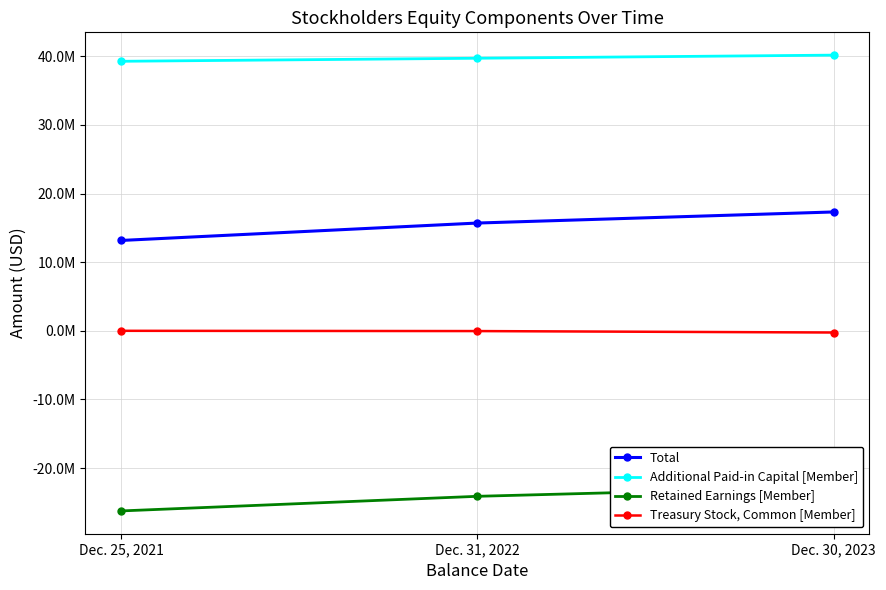

Reading left to right, transcribe all the data shown in this chart.

Total: 13166311	15705516	17321974
Additional Paid-in Capital [Member]: 39281810	39726851	40180893
Retained Earnings [Member]: -26256492	-24125092	-22754796
Treasury Stock, Common [Member]: -2515	-40848	-250138